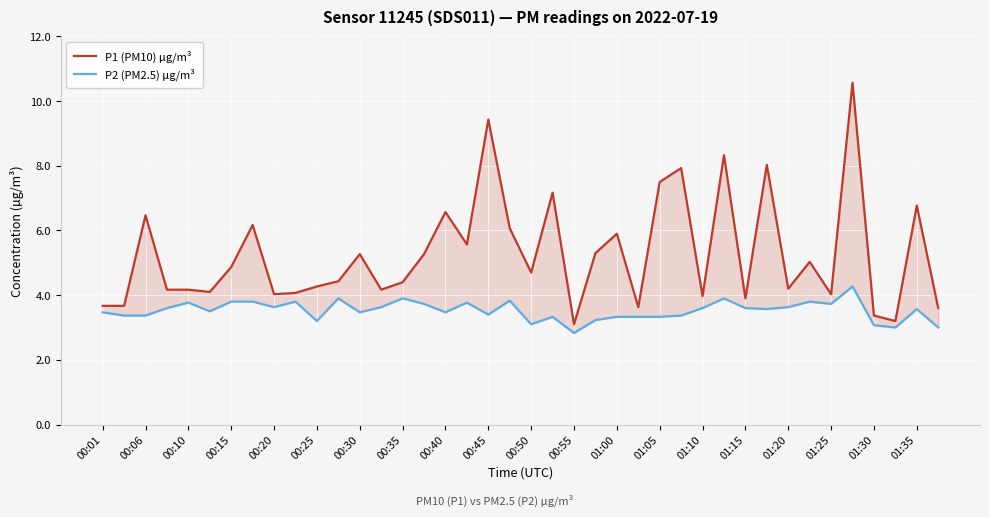

True or false: P1 (PM10) µg/m³ and P2 (PM2.5) µg/m³ cross at least once.

False